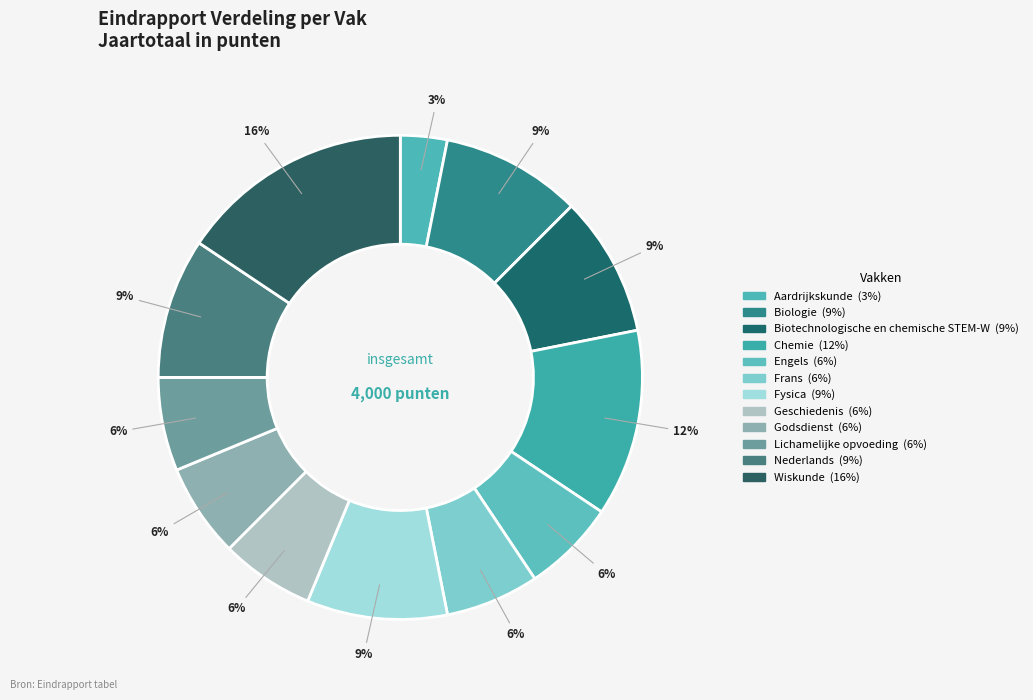

To the nearest percent, what is the difference between the Geschiedenis and Chemie slice percentages?

6%